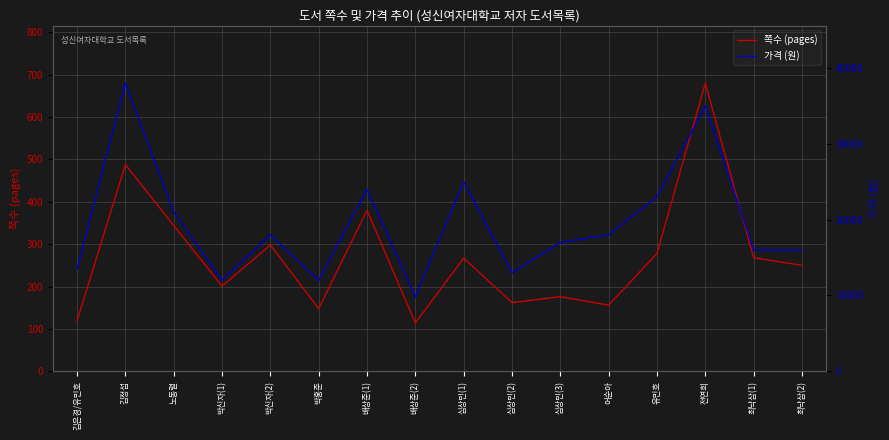

Reading right to left, what are all the values shown in this chart?

쪽수 (pages): 최낙삼(2)=250	최낙삼(1)=268	전연희=680	유민호=278	어순아=156	심상민(3)=176	심상민(2)=162	심상민(1)=267	배상준(2)=114	배상준(1)=380	박홍준=148	박신자(2)=298	박신자(1)=201	노동렬=344	김정섭=488	김은경/유민호=119
가격 (원): 최낙삼(2)=16000	최낙삼(1)=16000	전연희=35000	유민호=23000	어순아=18000	심상민(3)=17000	심상민(2)=13000	심상민(1)=25000	배상준(2)=9800	배상준(1)=24000	박홍준=12000	박신자(2)=18000	박신자(1)=12000	노동렬=21000	김정섭=38000	김은경/유민호=13500